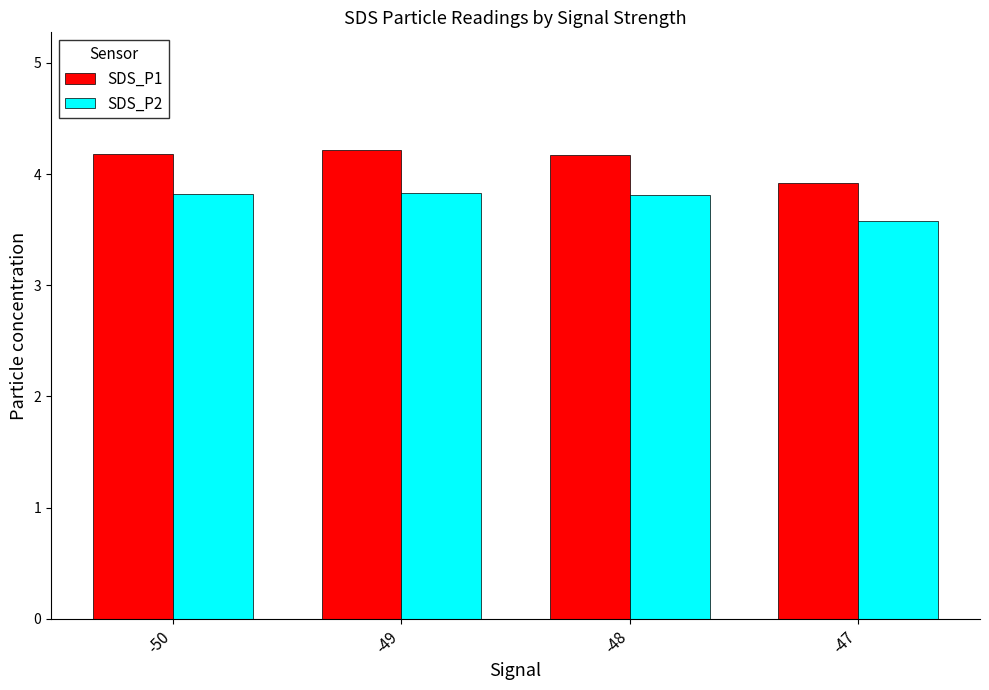

What is the total value across all series at -50?

8.0